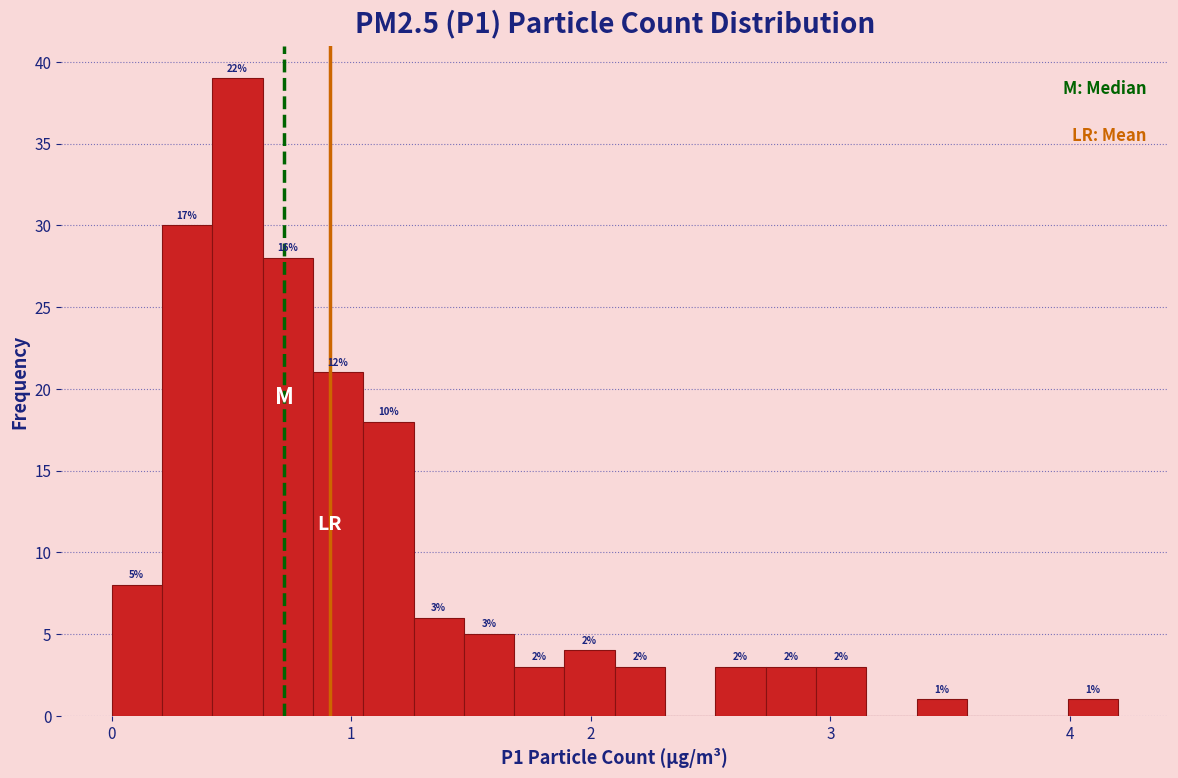

Around what value on the x-axis is the tallest bar? Give the approximate position of its centre, as read against the axis.

0.5